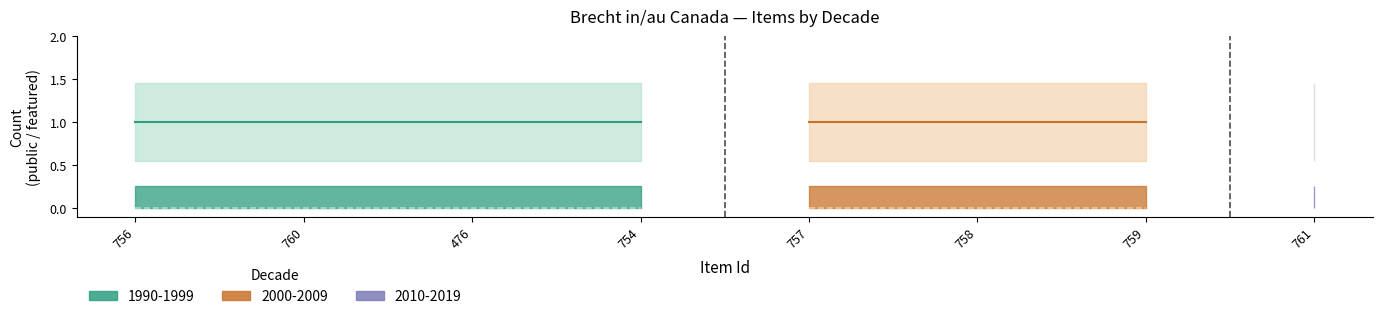

True or false: public has more than 0 interior local peaks.

False